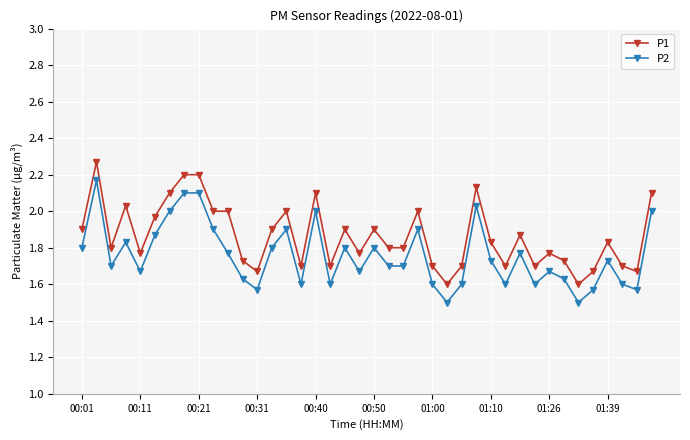

True or false: P2 has more than 2 interior local peaks.

True